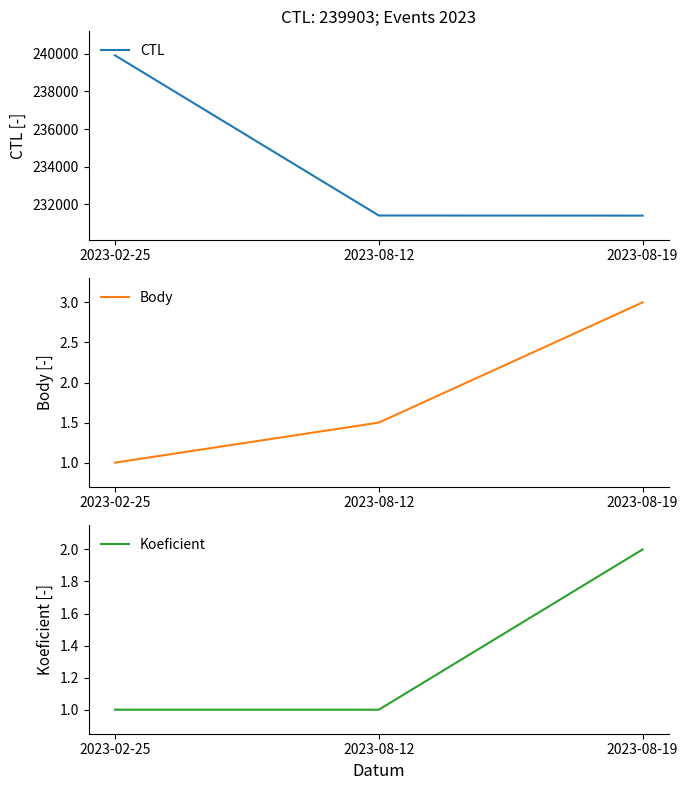

What is the label of the 3rd point from the left?

2023-08-19